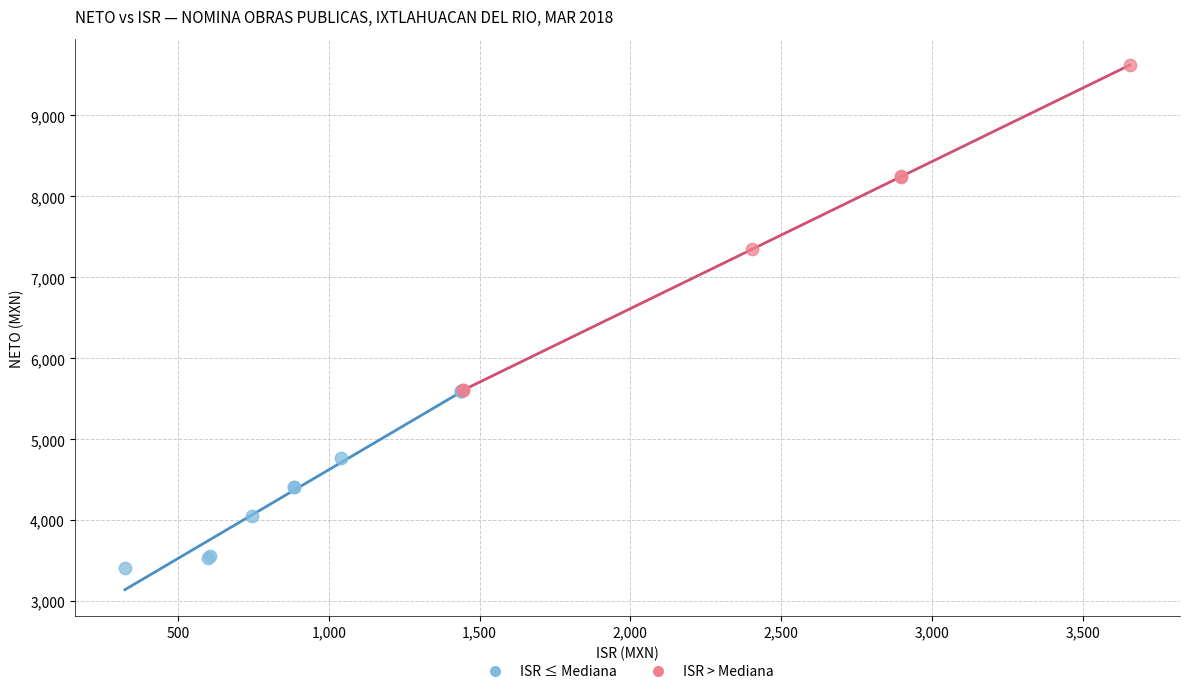

Which series contains the lowest Y value?

ISR ≤ Mediana